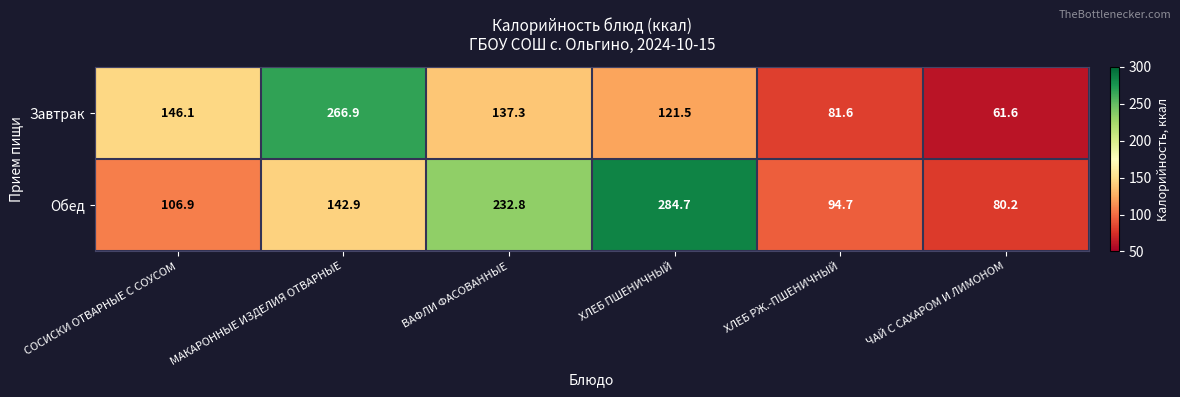

Which category has the highest value across all series?

ХЛЕБ ПШЕНИЧНЫЙ